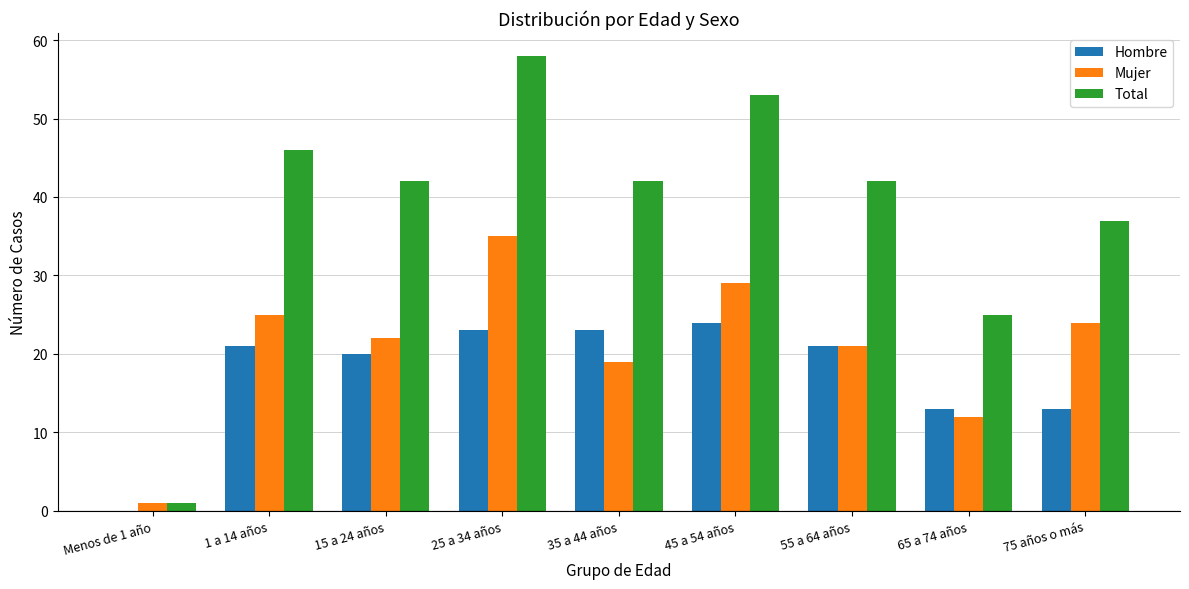

The Total series shows 42 at 35 a 44 años. True or false?

True